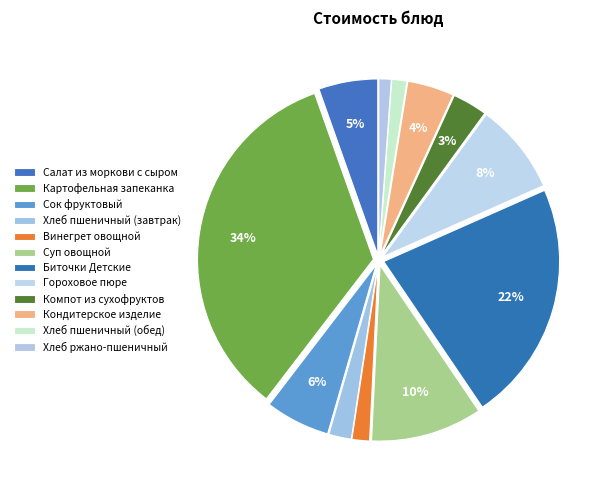

What is the largest slice in the pie chart?

Картофельная запеканка